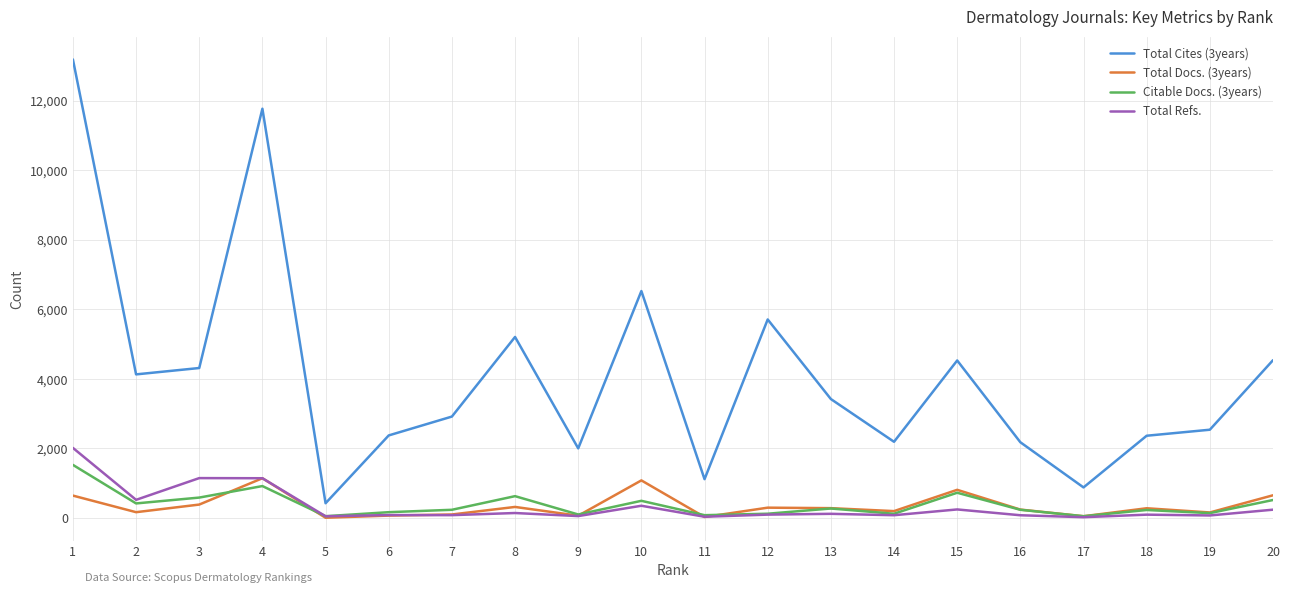

Is the value of Total Refs. at 14 greater than the value of Total Cites (3years) at 19?

No